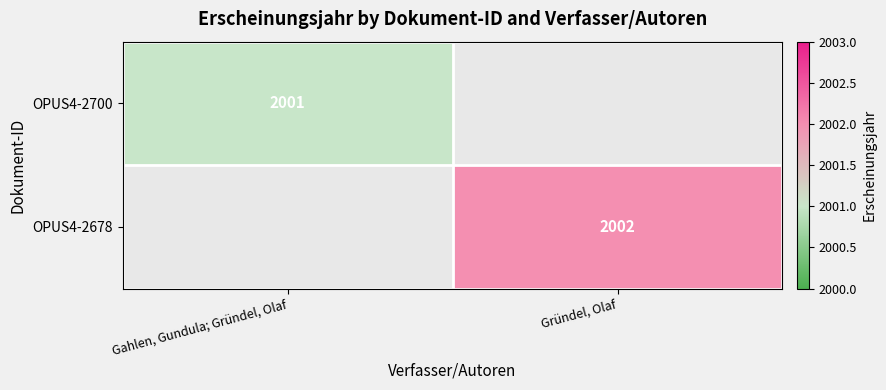

True or false: OPUS4-2678 has a value of 2002 at Gründel, Olaf.

True